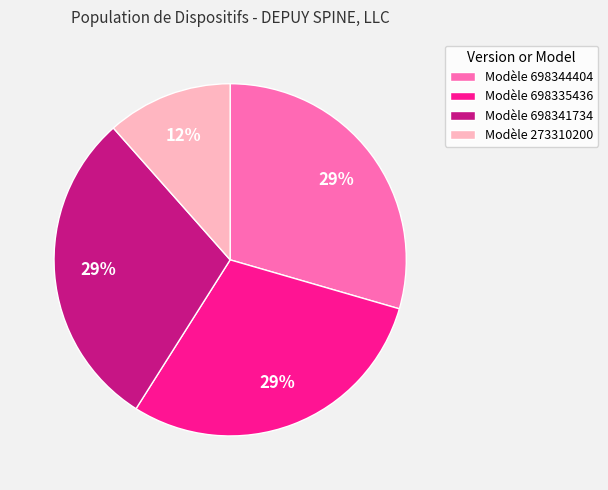

Is the sum of Modèle 273310200 and Modèle 698341734 greater than half?

No